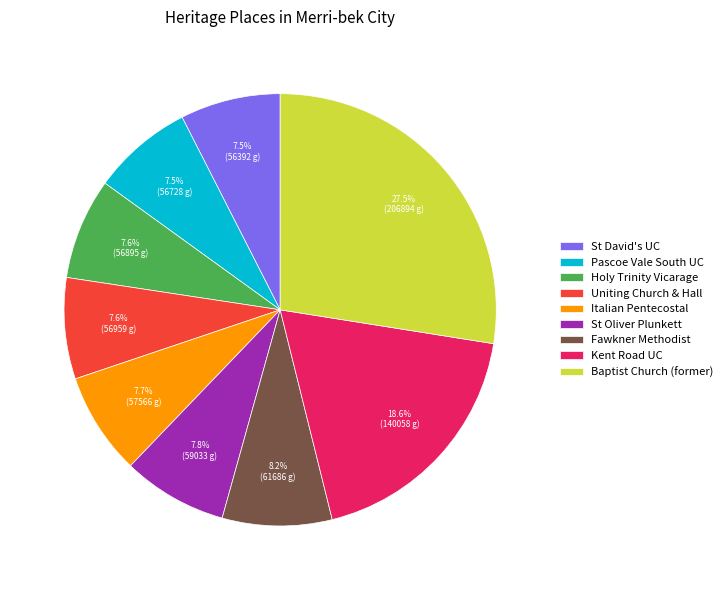

What is the total percentage of St David's UC and Holy Trinity Vicarage?

15.1%